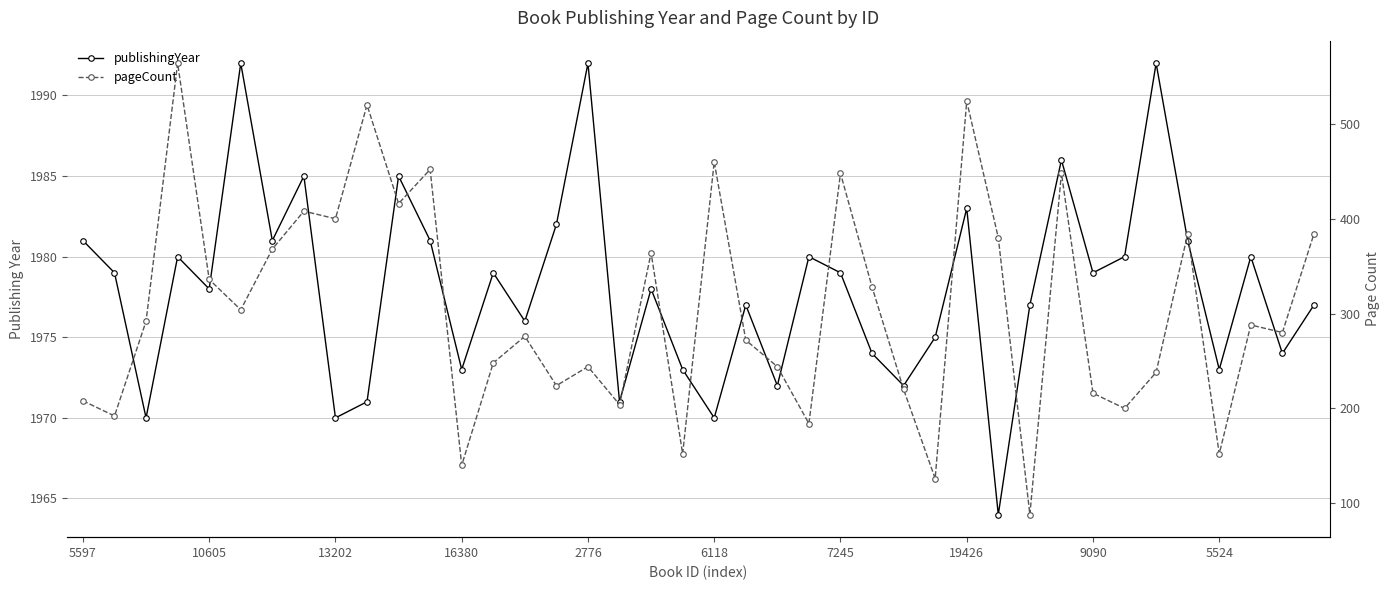

What is the sum of all pageCount values?

12176